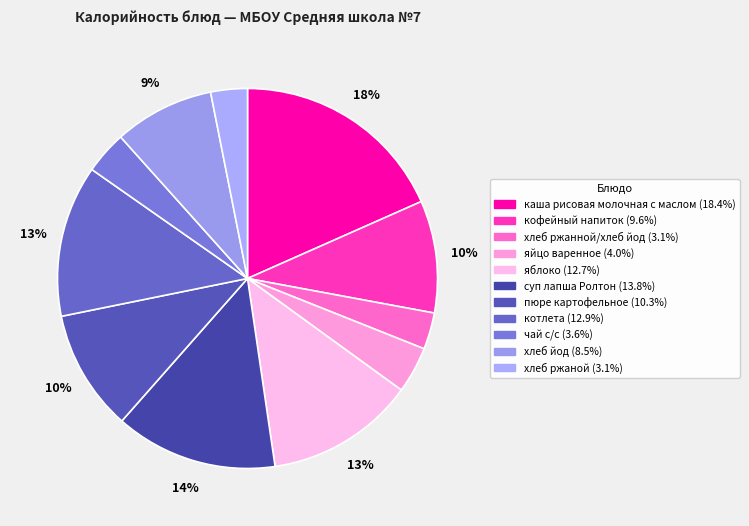

How many segments does this pie chart have?

11